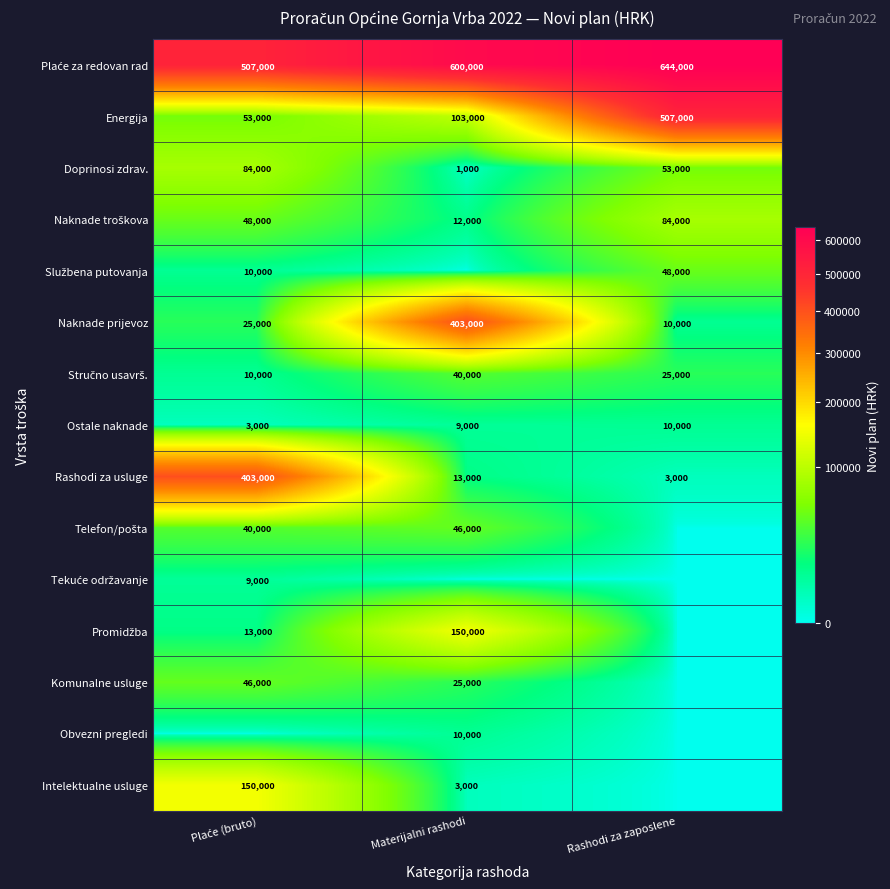

What value does the Naknade prijevoz series have at Rashodi za zaposlene, to the nearest 100?

10000